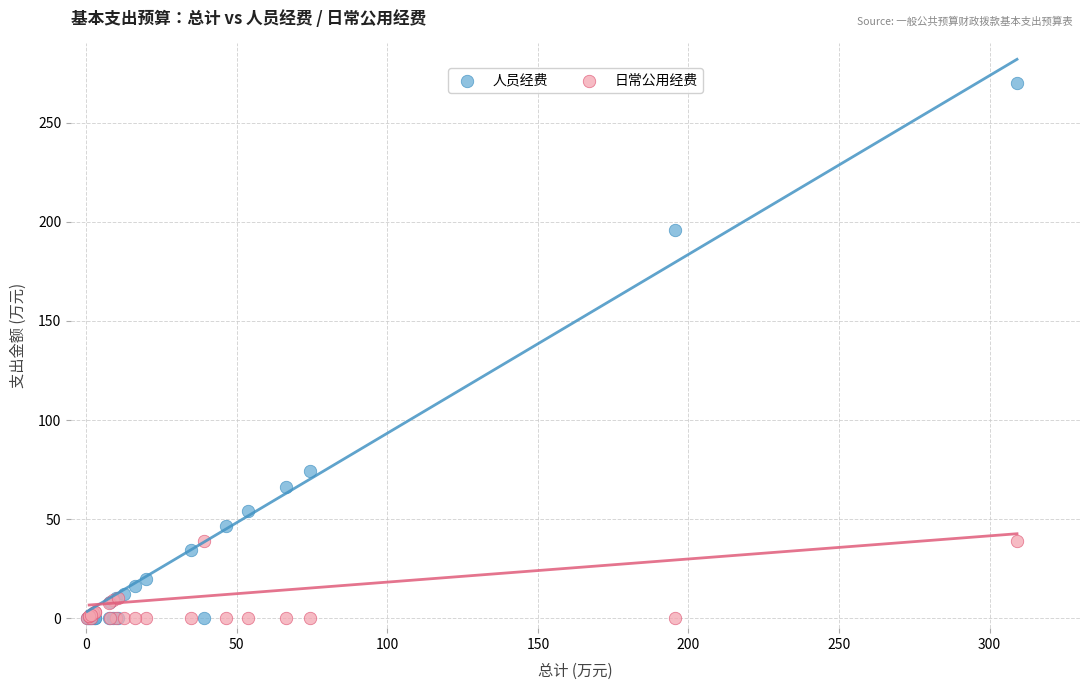

Which series contains the highest Y value?

人员经费